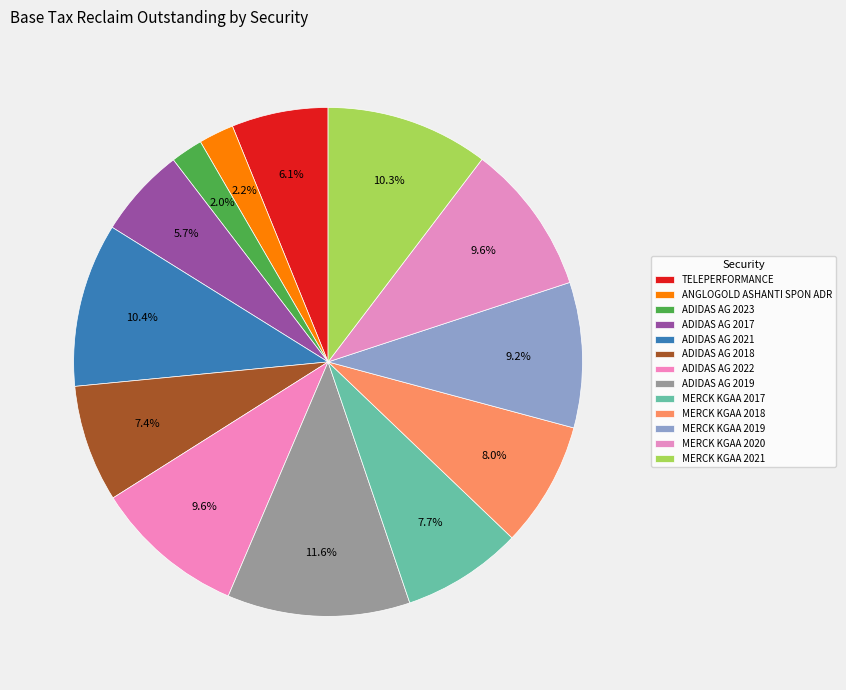

What is the ratio of the value at ADIDAS AG 2022 to the value at ANGLOGOLD ASHANTI SPON ADR?

4.3